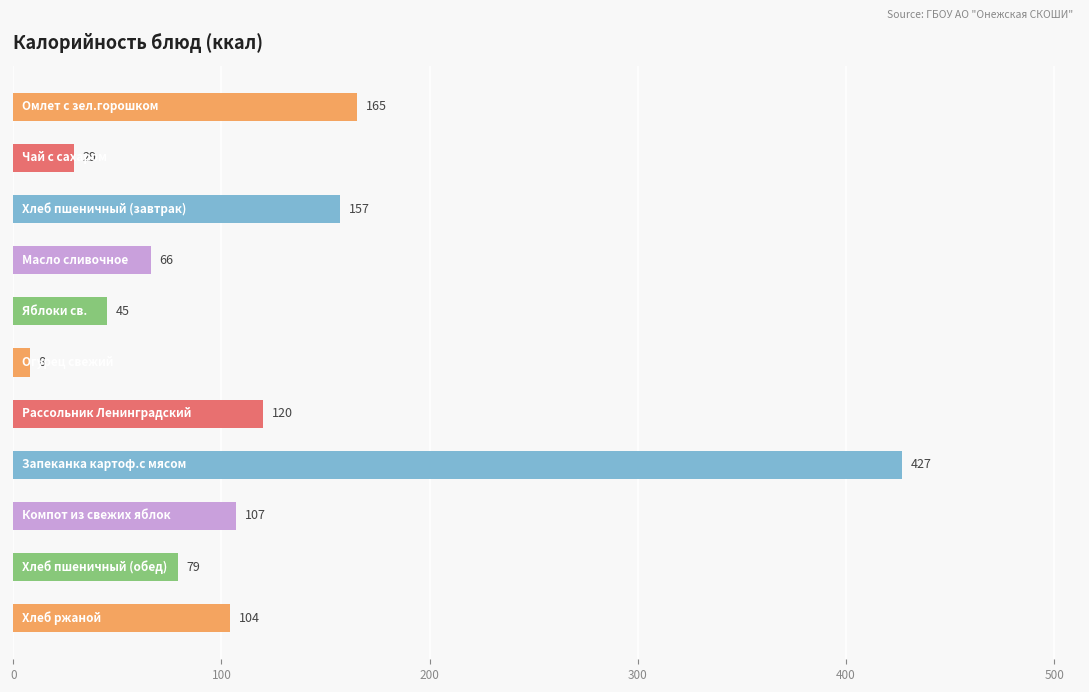

How many data points are less than 104?

5